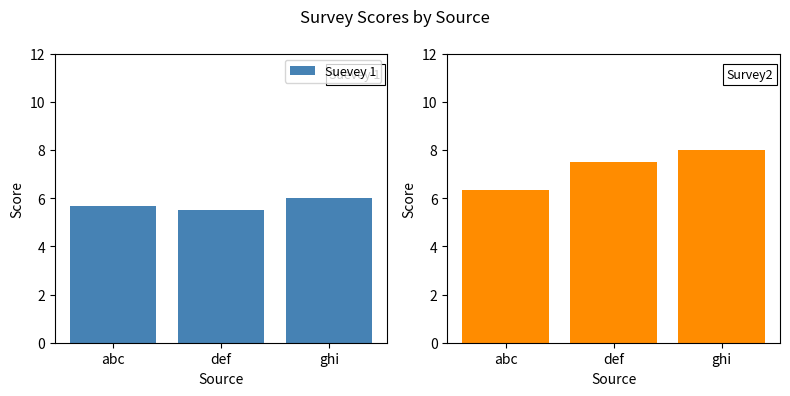

What position from the left is def?

2